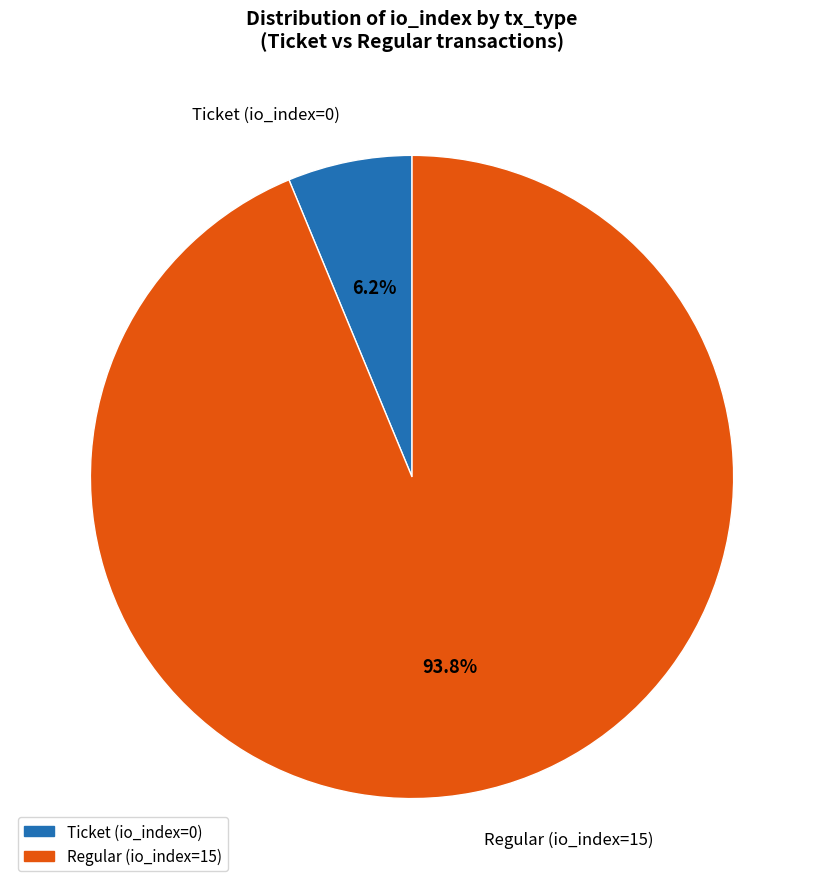

Which slice is the smallest?

Ticket (io_index=0)